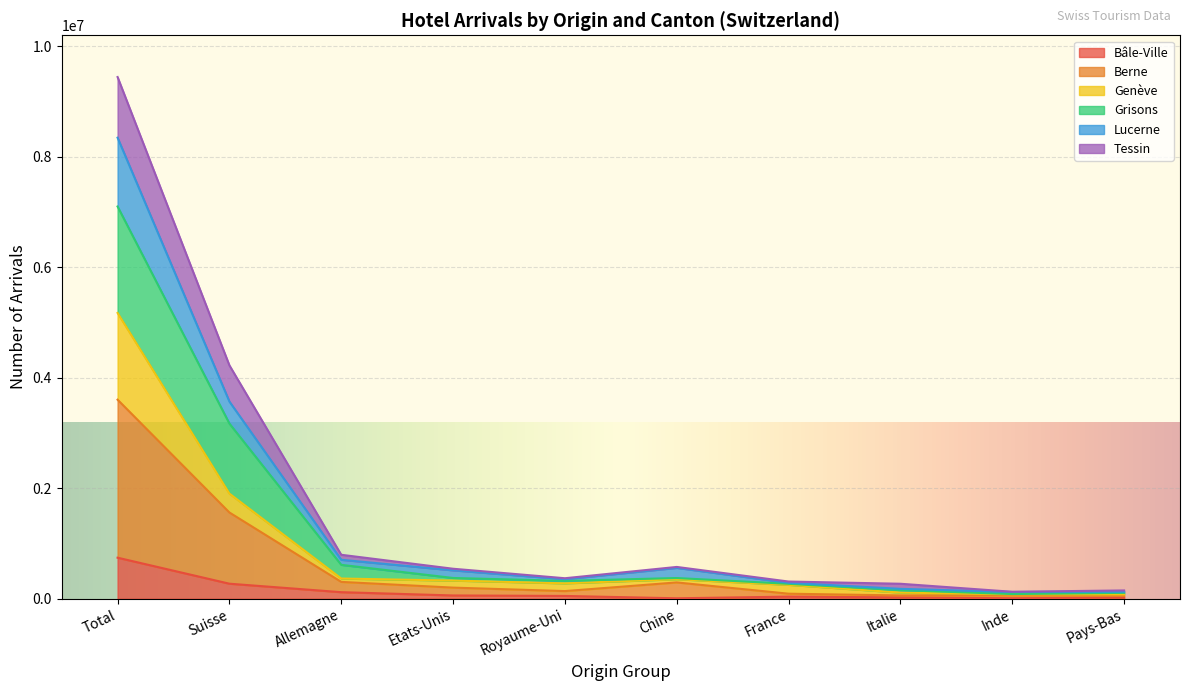

At which category is the sum across all series the highest?

Total